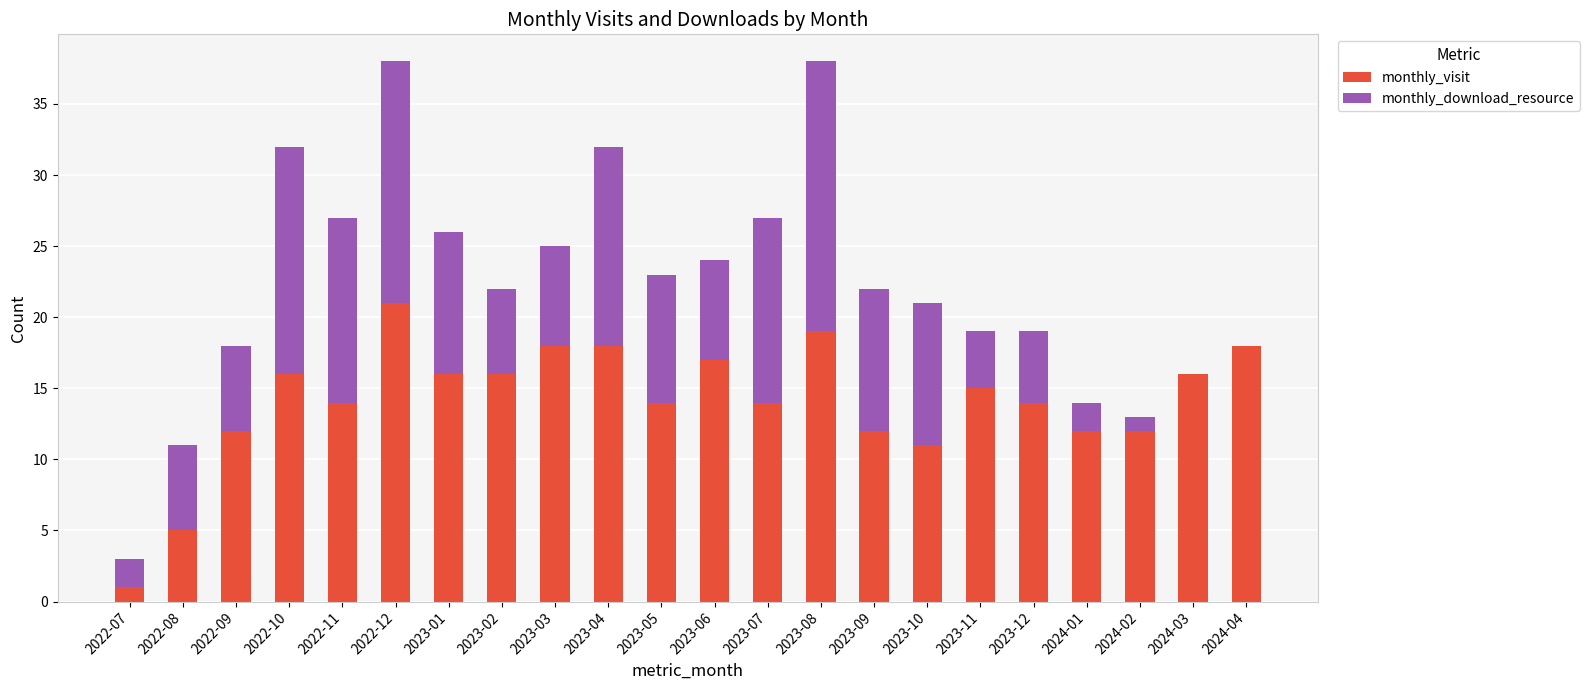

What is the total value across all series at 2023-08?

38